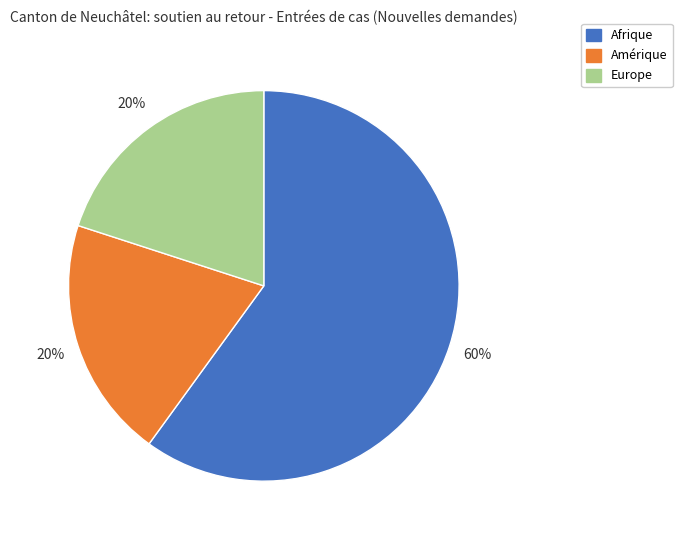

To the nearest percent, what percentage of the pie is Afrique?

60%